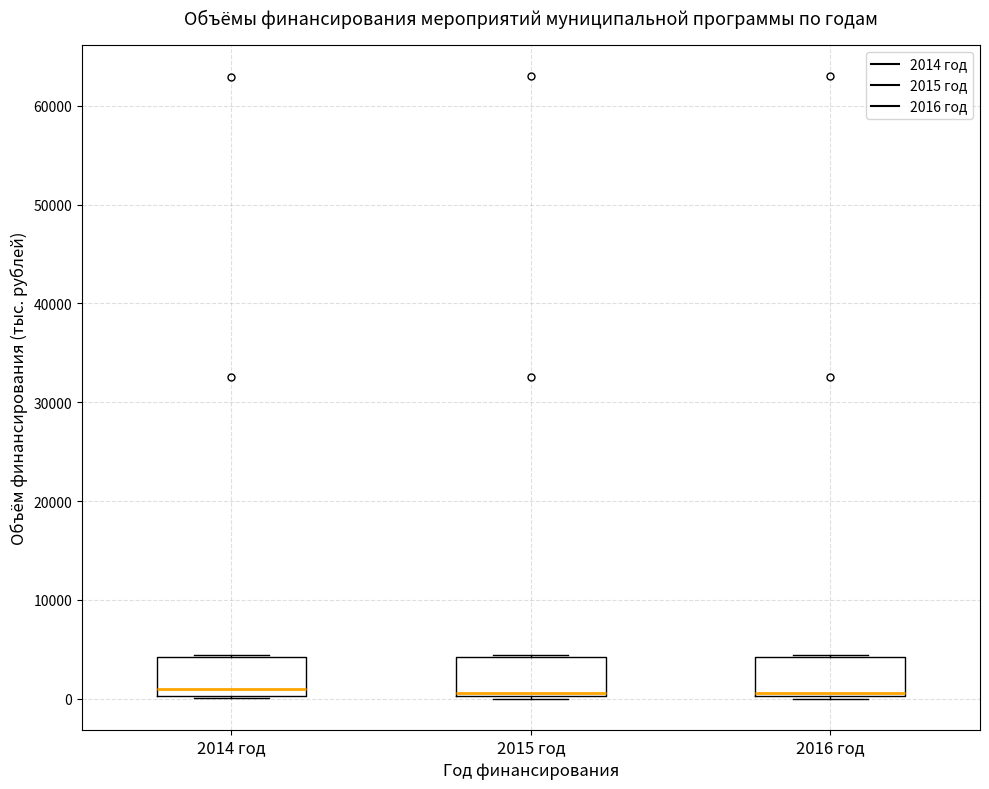

Reading left to right, read every box against the y-axis: the position of its median line, the range the box covers, and the ends of its whiskers. The values are not printed on the chart, so give them approximately, as read against the axis.

2014 год: median 1000, box 0 to 4000, whiskers 0 to 4000
2015 год: median 1000, box 0 to 4000, whiskers 0 to 4000
2016 год: median 1000, box 0 to 4000, whiskers 0 to 4000